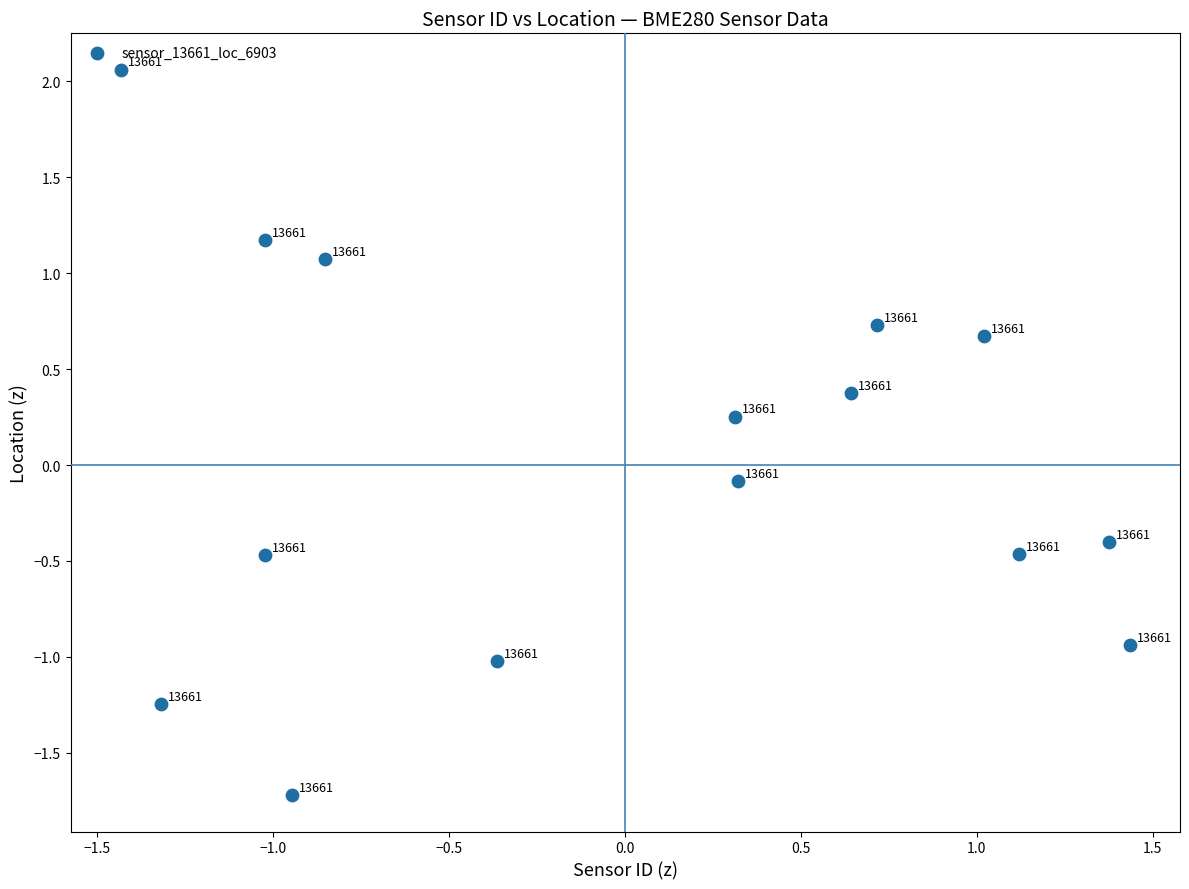

What is the range of Y values (max minus min)?

3.8